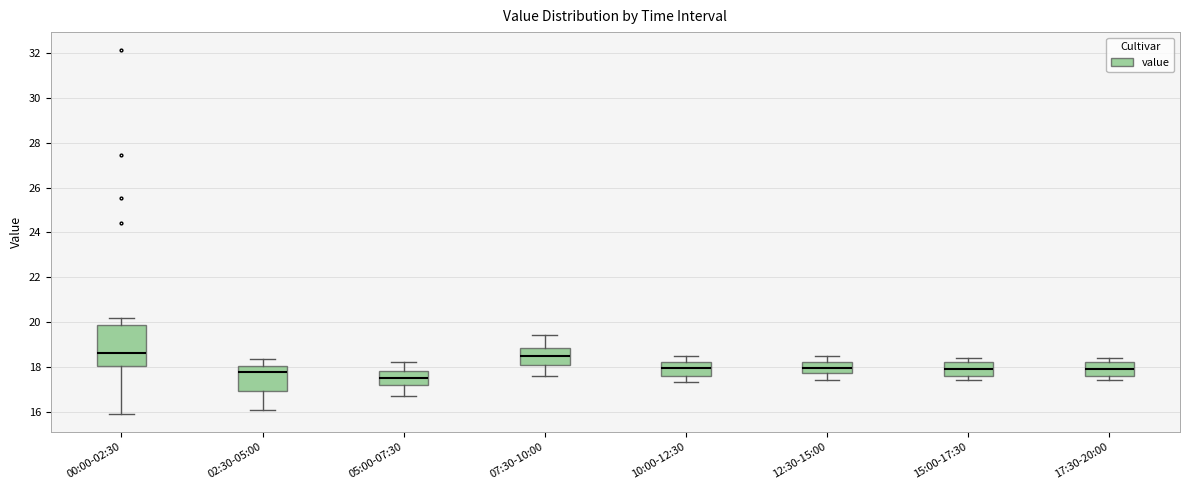

Where does the upper whisker of the box for 07:30-10:00 end on the y-axis? The values are not printed on the chart, so give them approximately, as read against the axis.

19.4